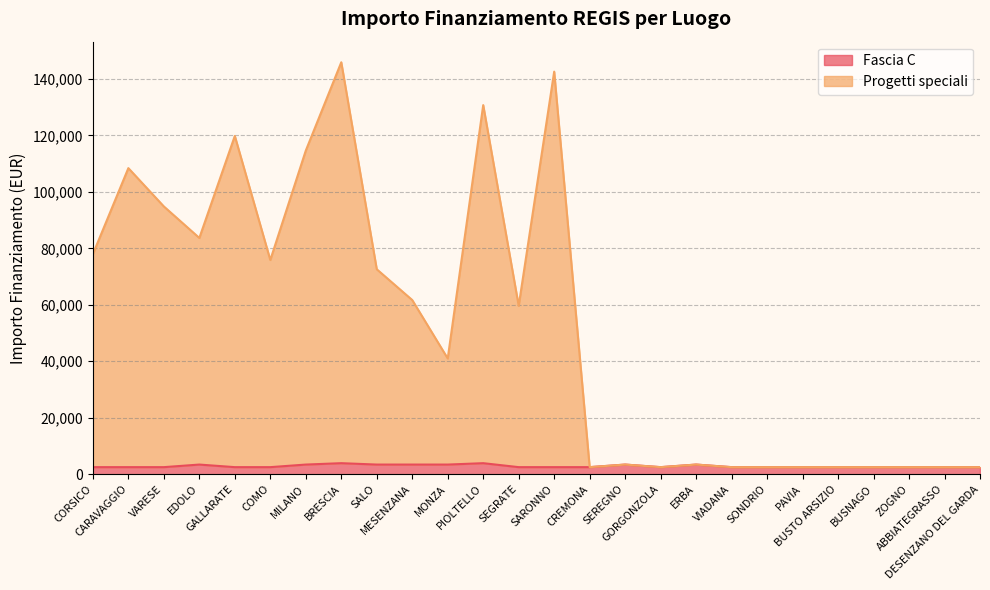

Which category has the lowest value in the Fascia C series?

CORSICO